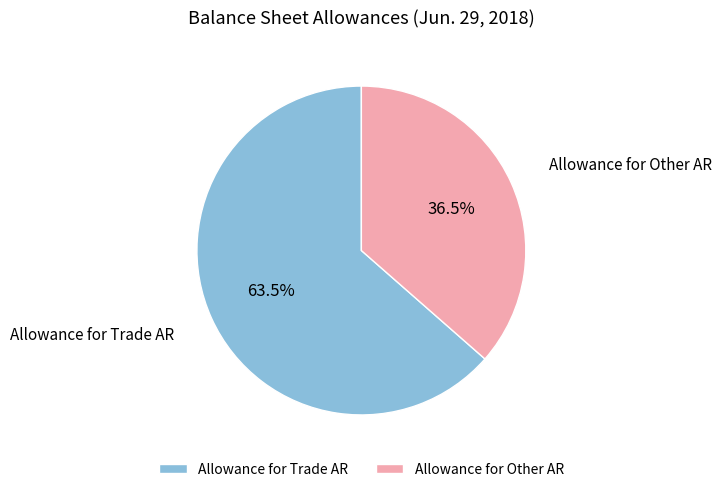

Rank the categories by value from highest to lowest.

Allowance for Trade AR, Allowance for Other AR